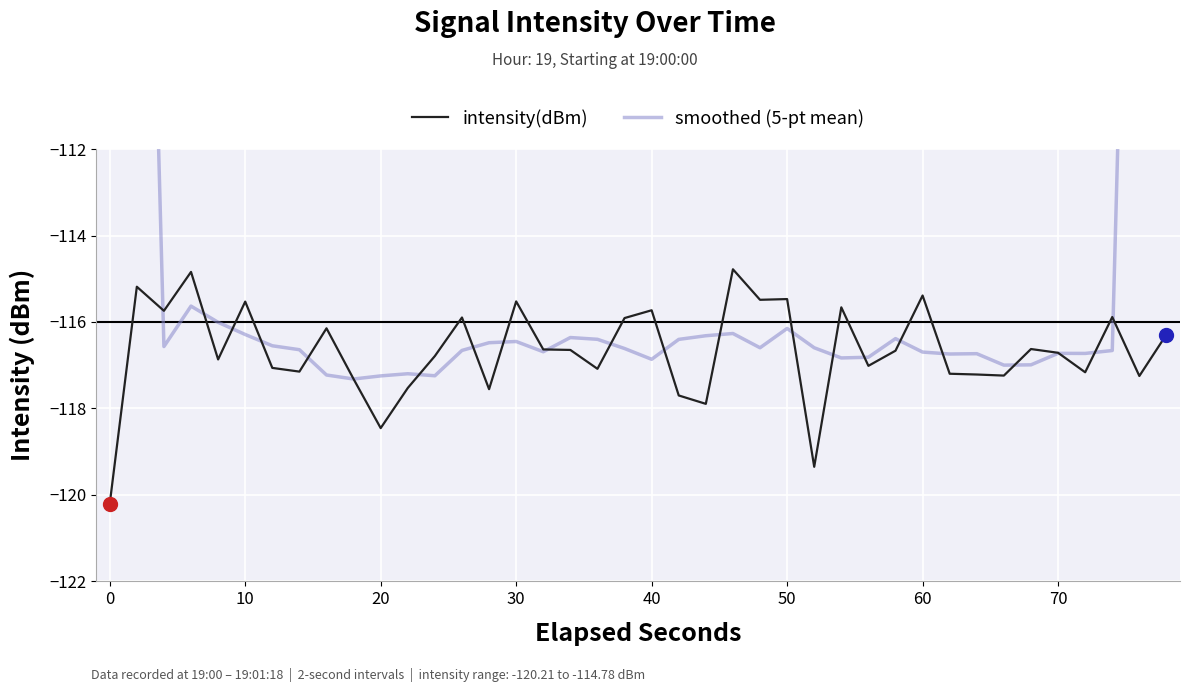

True or false: intensity(dBm) has a value of -60.7 at 20.

False